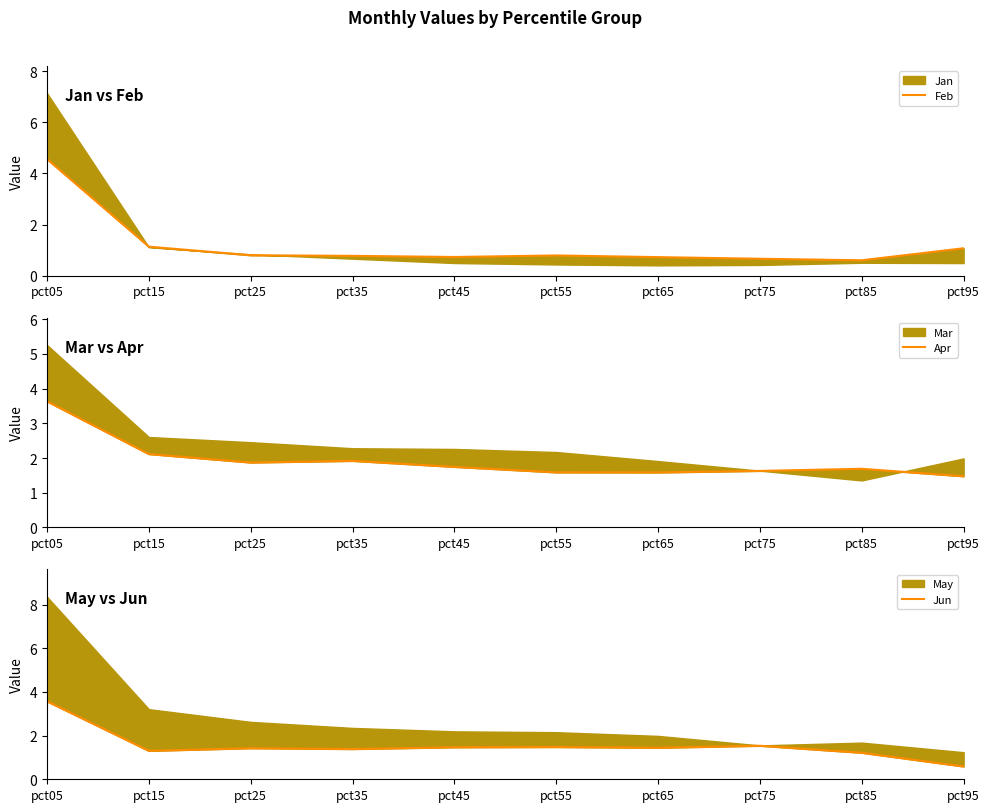

What is the difference between the Jun values at pct75 and pct15?

0.2